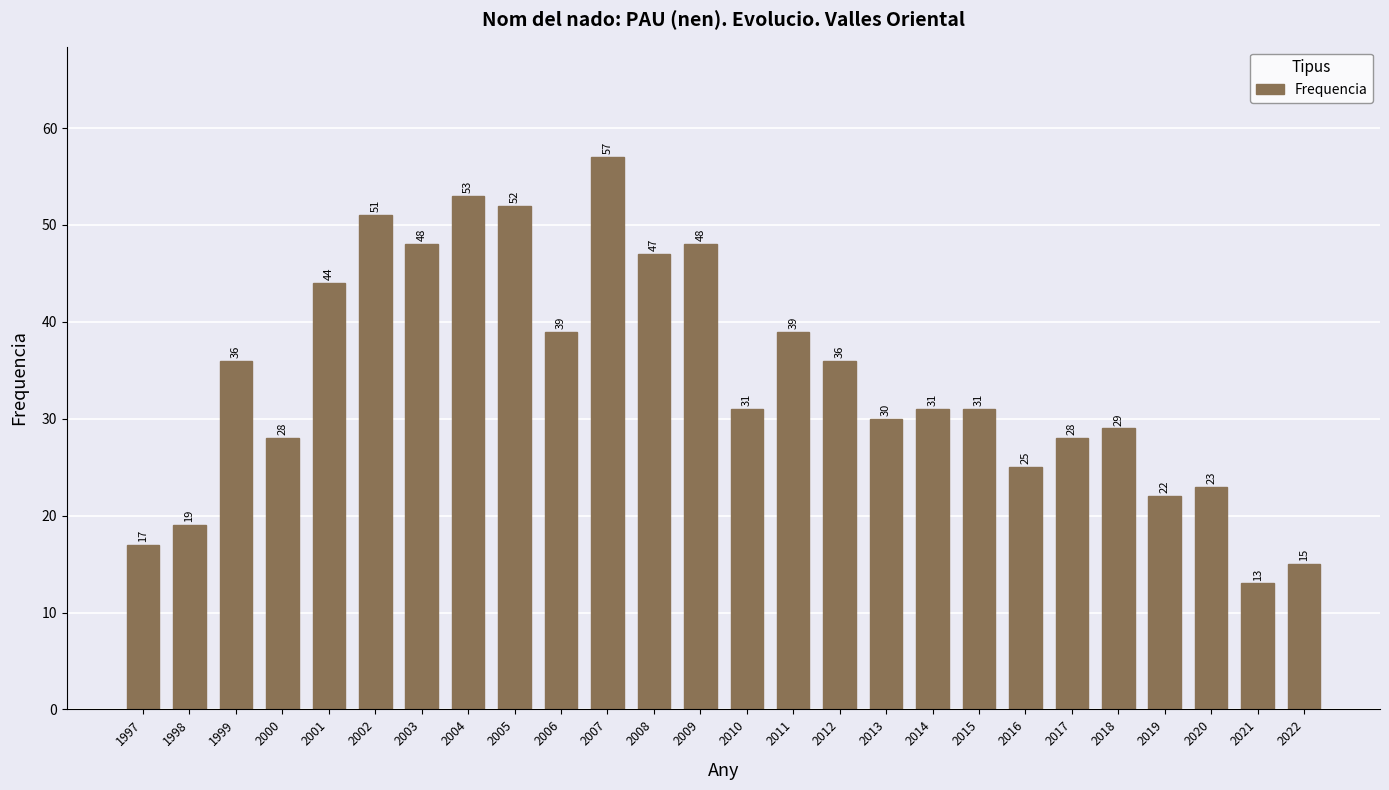

How many values are below 31?

11